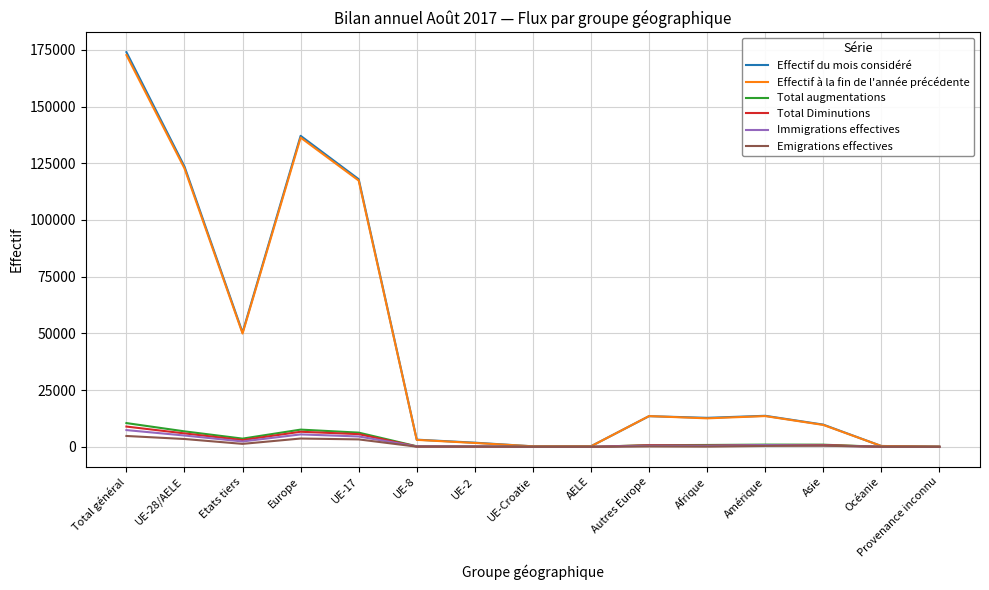

Which series has the widest spread of values?

Effectif du mois considéré